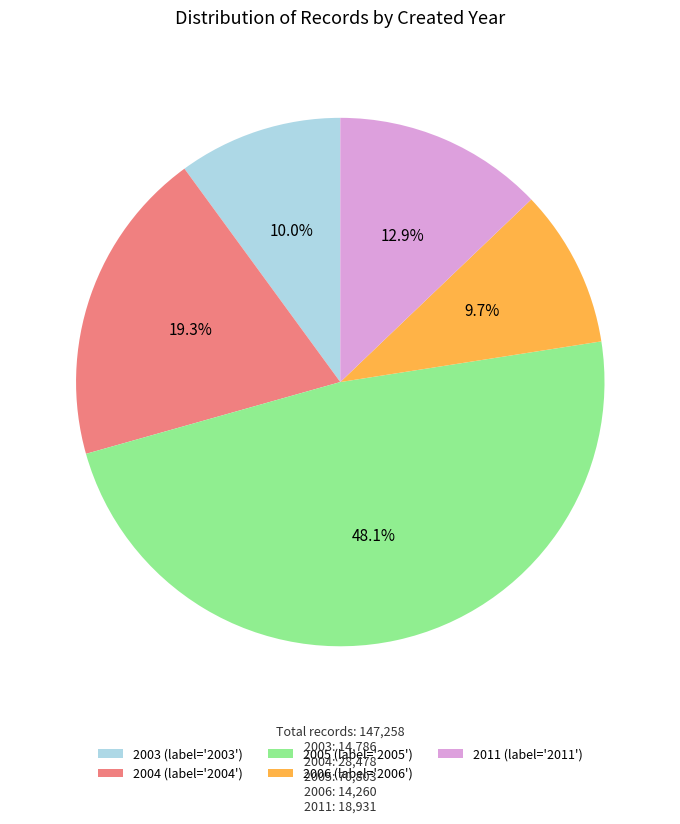

What percentage do 2006 (label='2006') and 2004 (label='2004') together represent?

29.0%